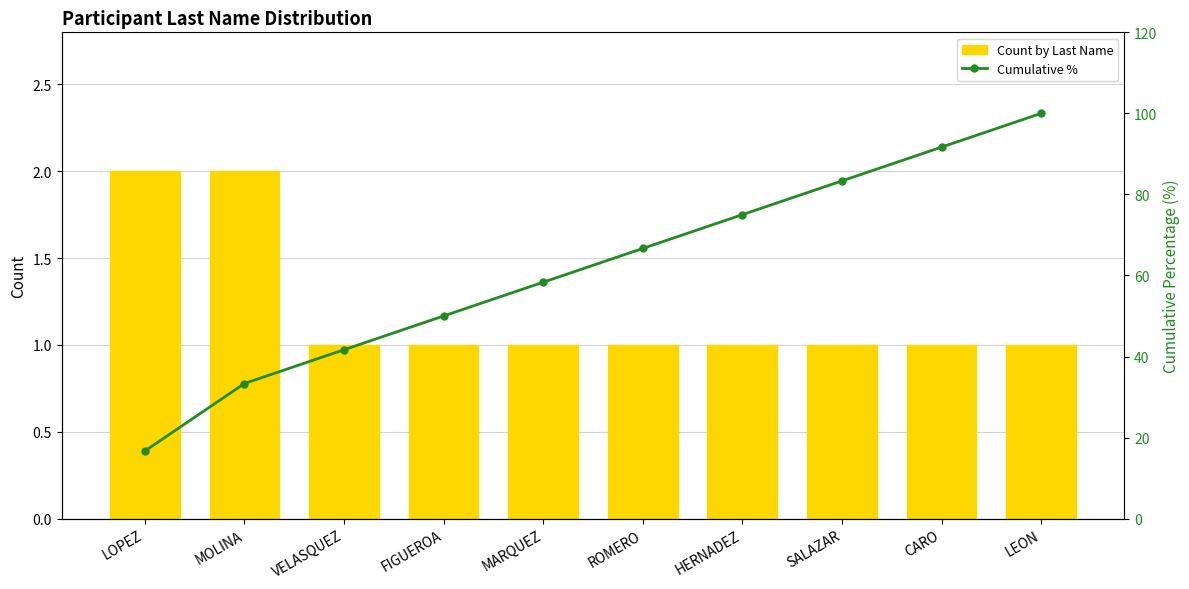

Which label corresponds to the largest value in the chart?

LEON